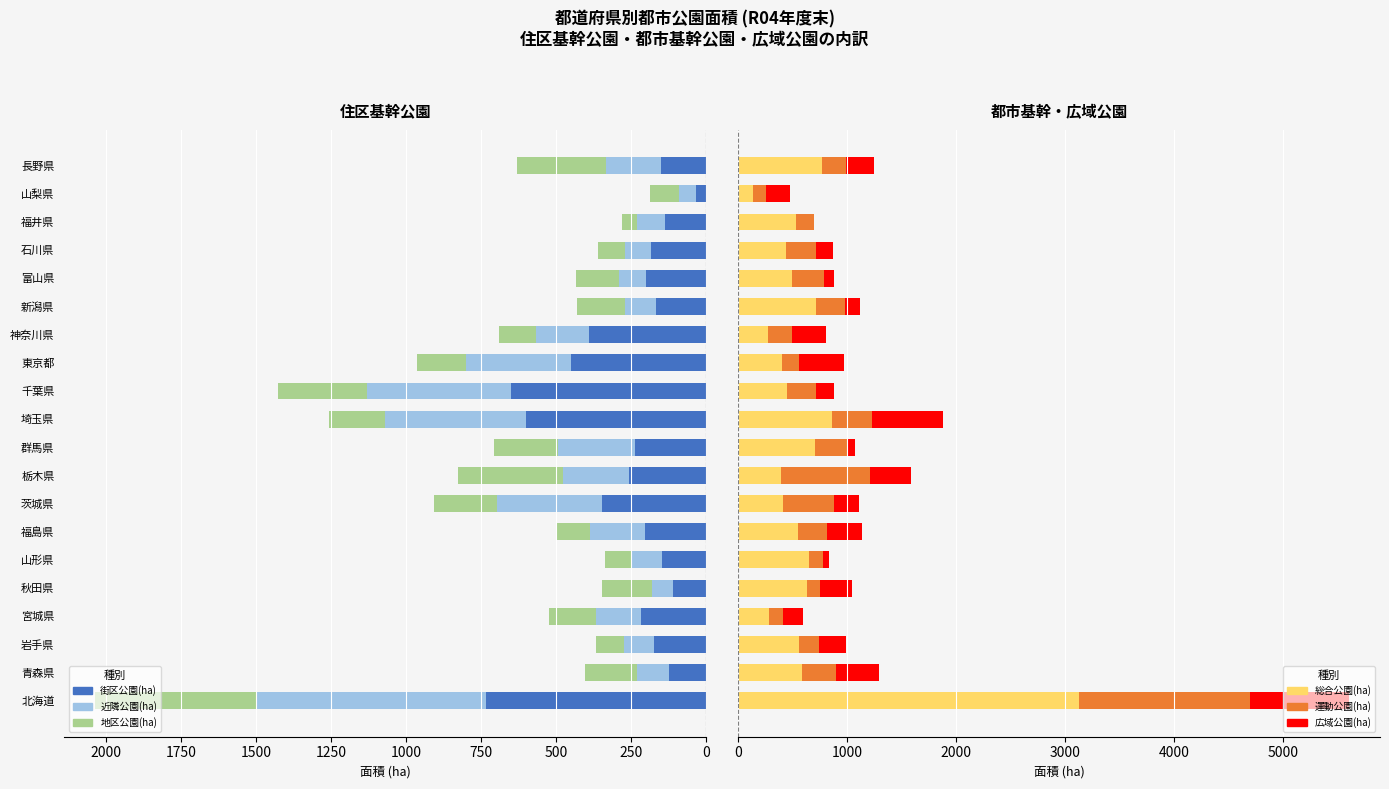

How many bars are there in total?

120